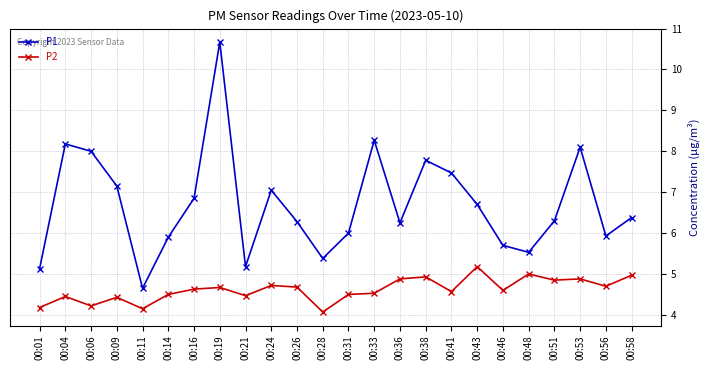

What is the spread (max minus min) of values at 00:11?

0.5